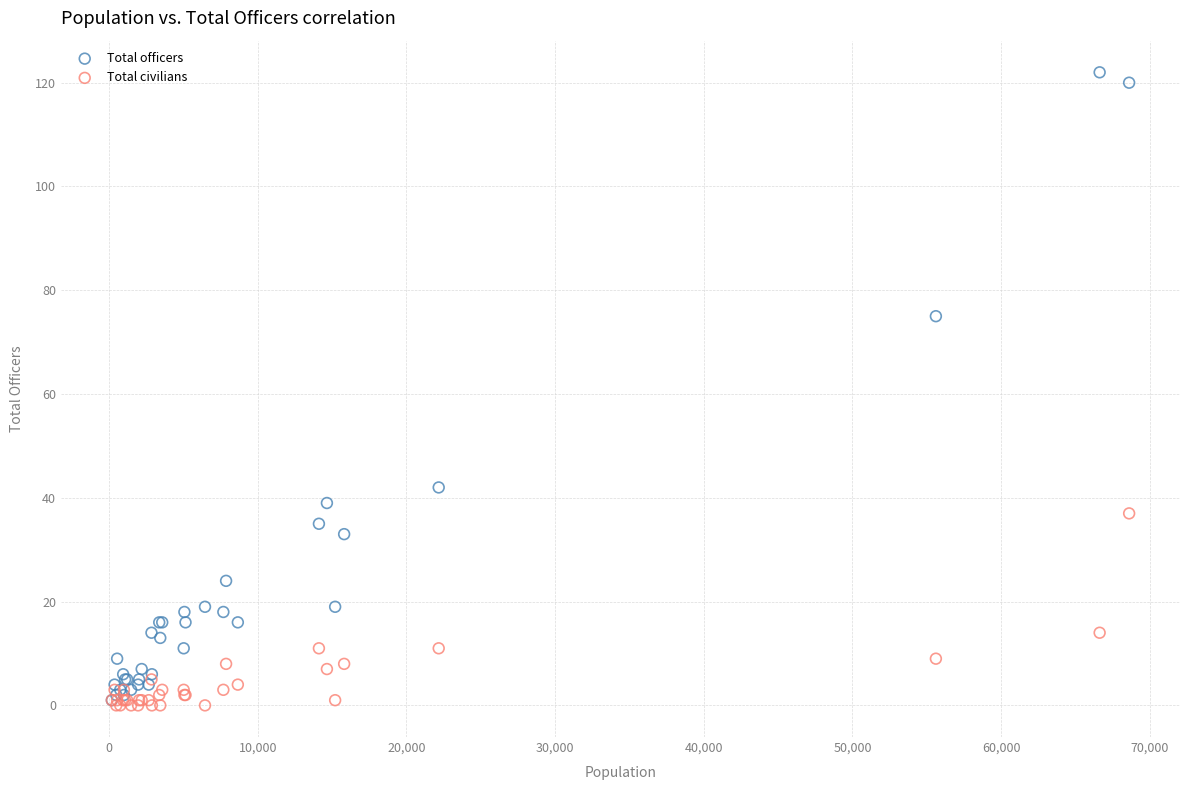

What are all the series names shown in the legend?

Total officers, Total civilians